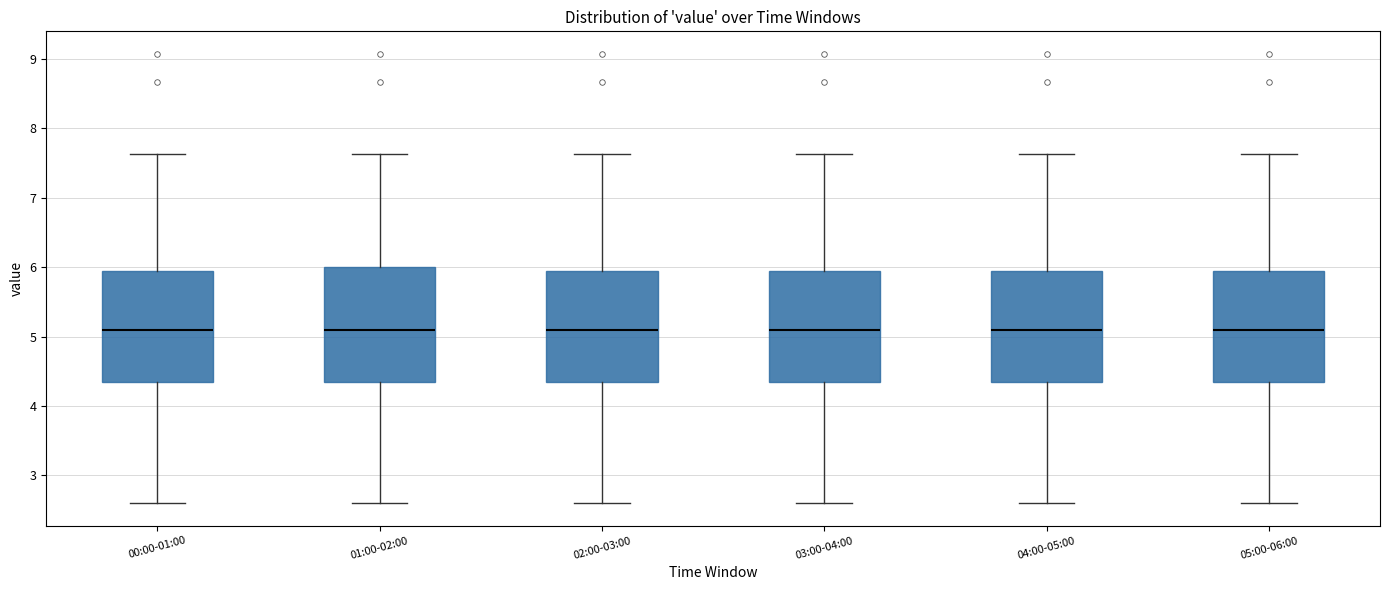

Where does the lower whisker of the box for 03:00-04:00 end on the y-axis? The values are not printed on the chart, so give them approximately, as read against the axis.

2.6